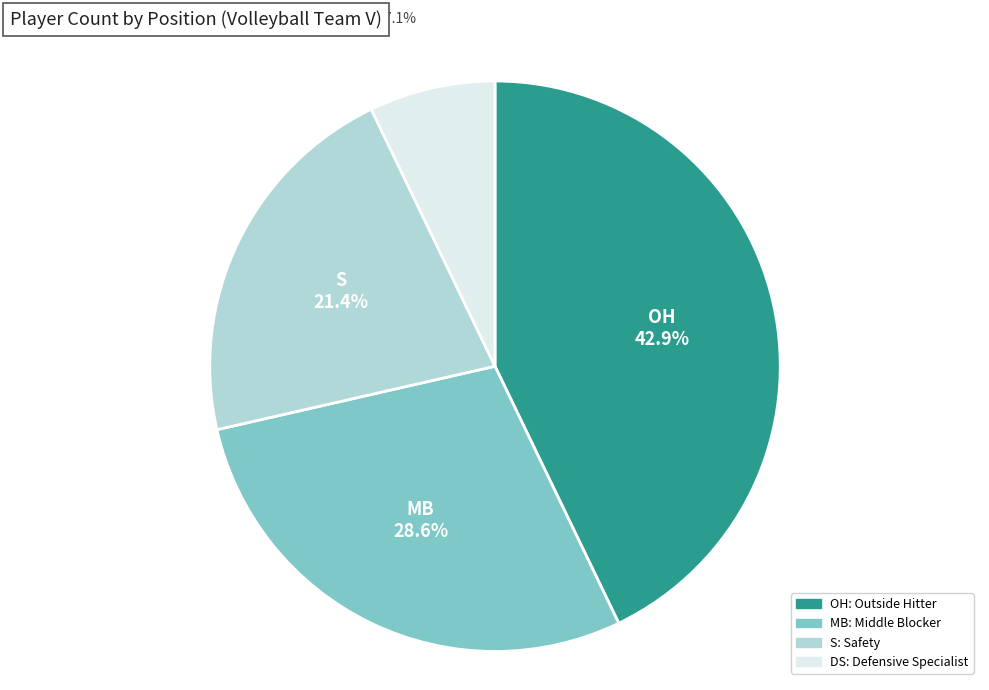

What percentage do MB and S together represent?

50.0%